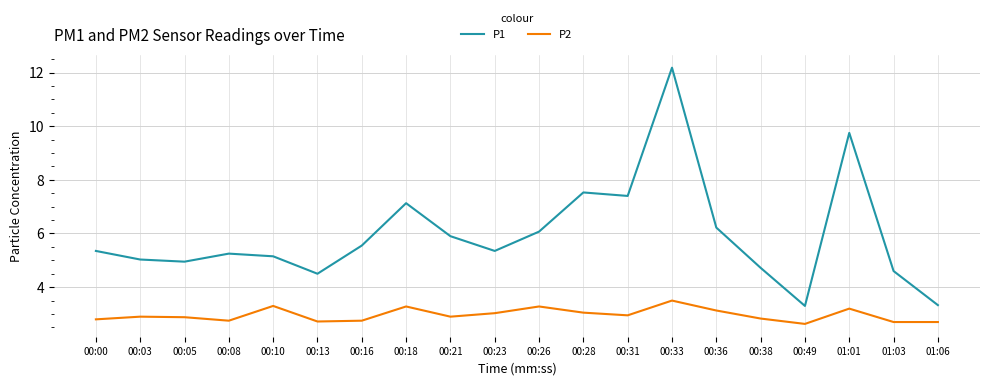

Does the chart have visible grid lines?

Yes